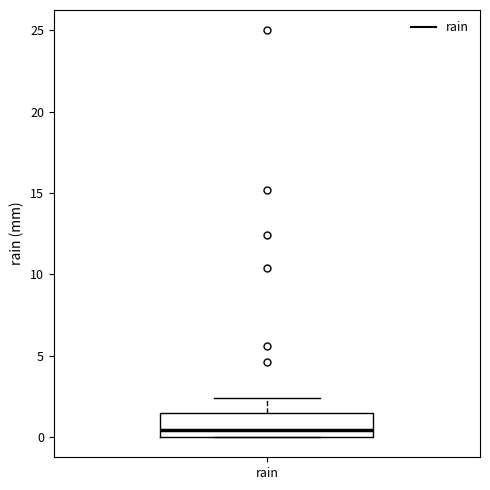

Read this box plot against the y-axis: the position of the median line, the range covered by the box, and the ends of both whiskers. The values are not printed on the chart, so give them approximately, as read against the axis.

median 0.5, box 0.0 to 1.5, whiskers 0.0 to 2.5